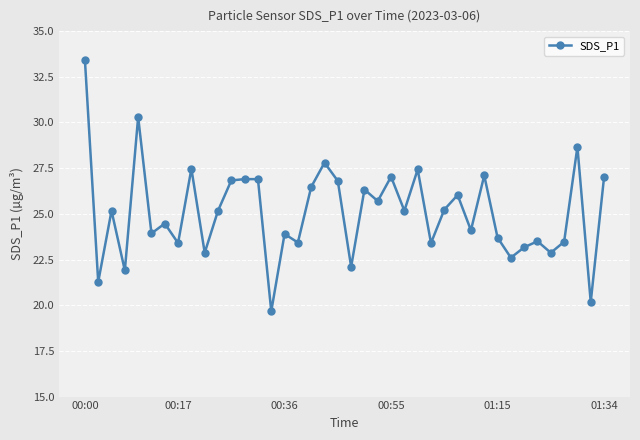

What is the minimum value shown in the chart?

19.7